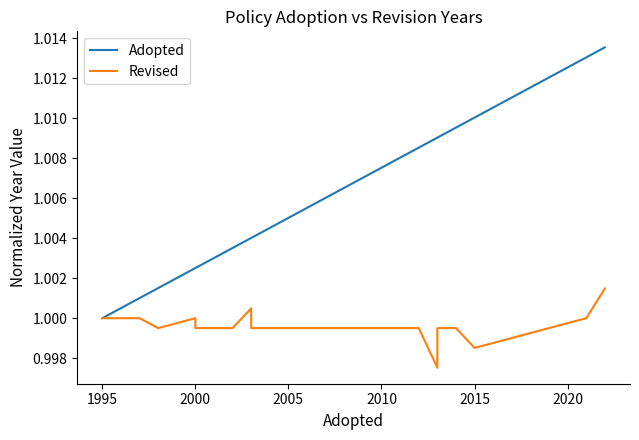

True or false: Revised has a value of 0.6 at 10.

False